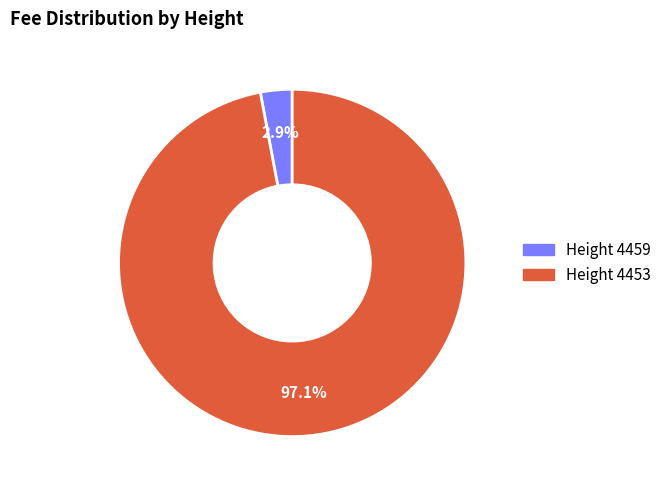

Is there any slice that represents more than half of the pie?

Yes